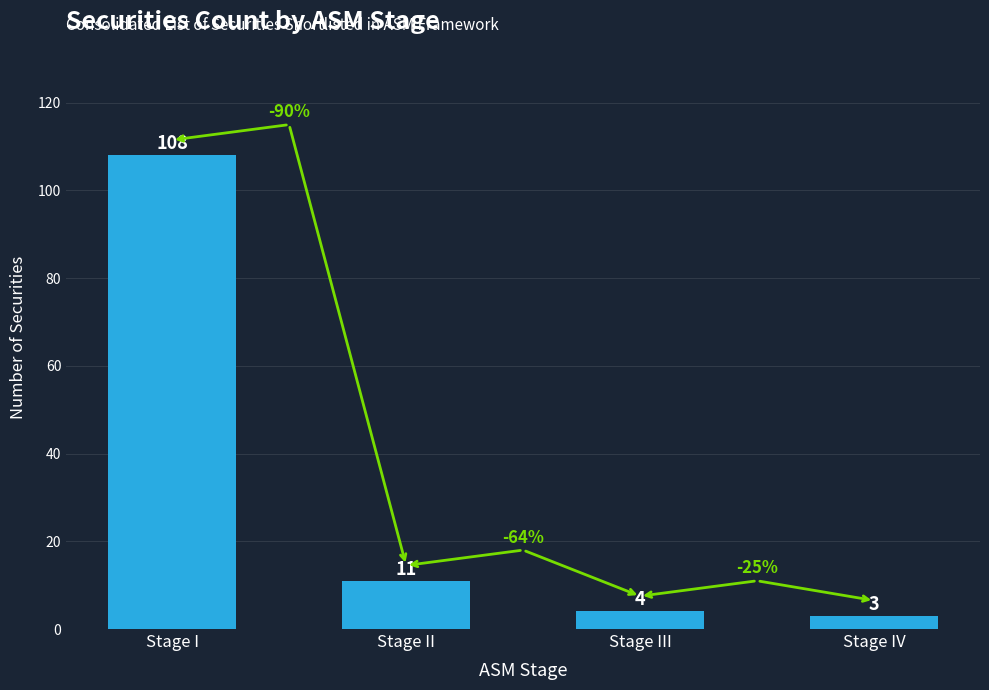

The value at Stage III is 4. True or false?

True